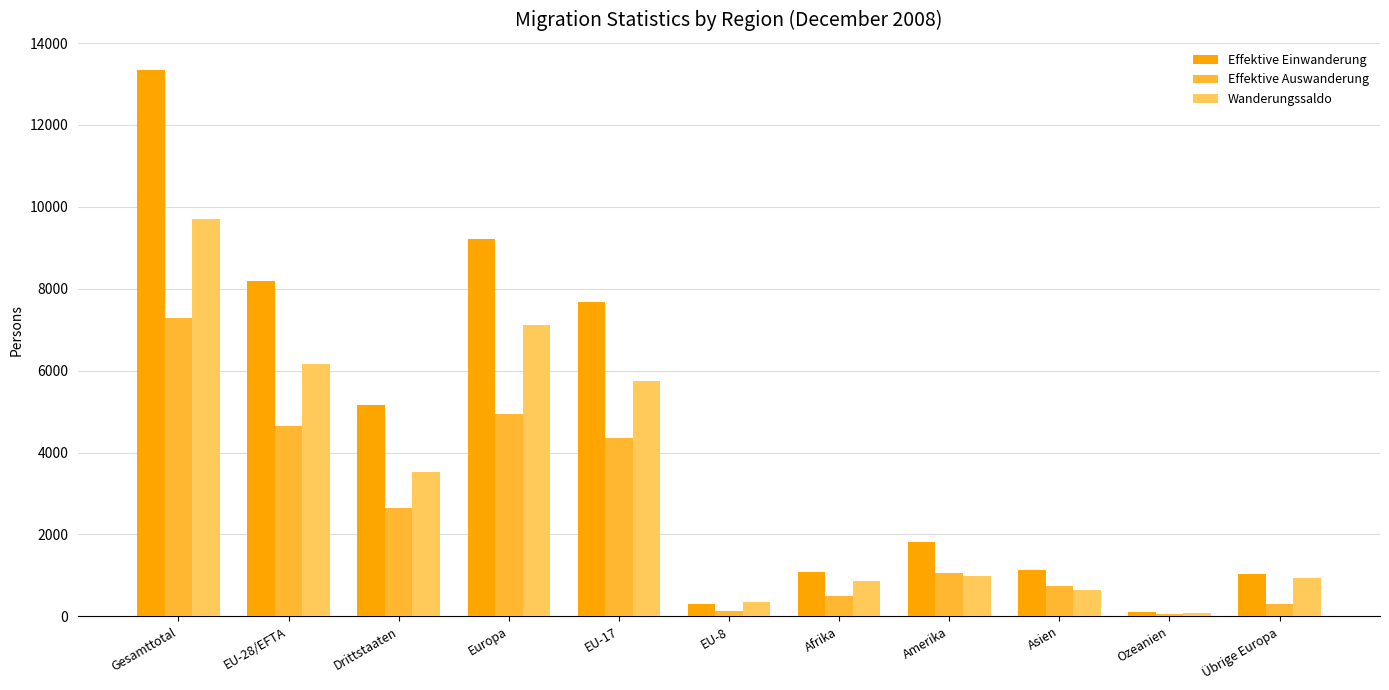

Which label corresponds to the largest value in the chart?

Gesamttotal